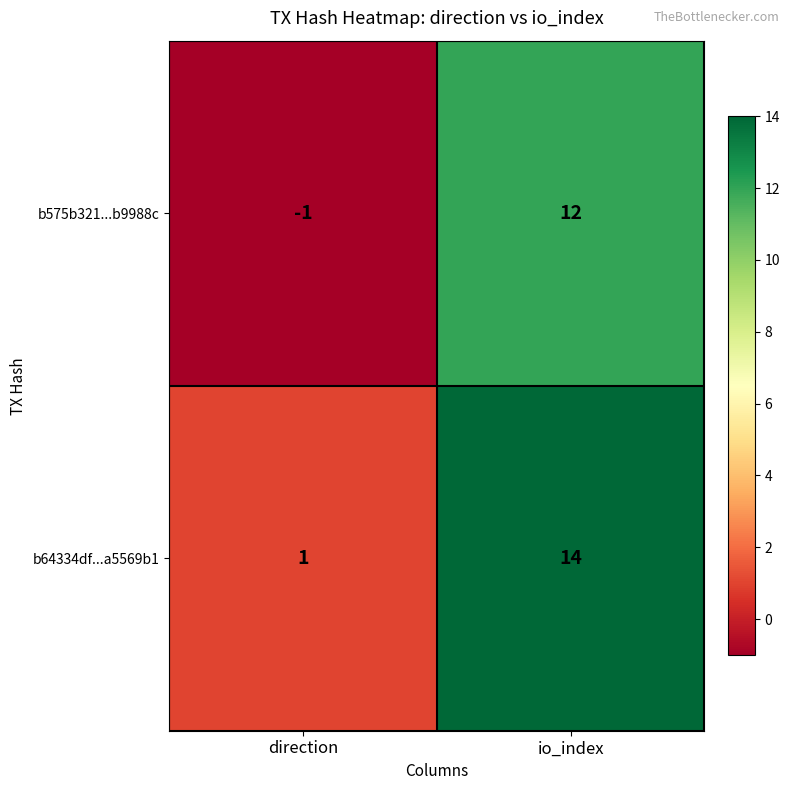

What value does the b575b321...b9988c series have at io_index?

12